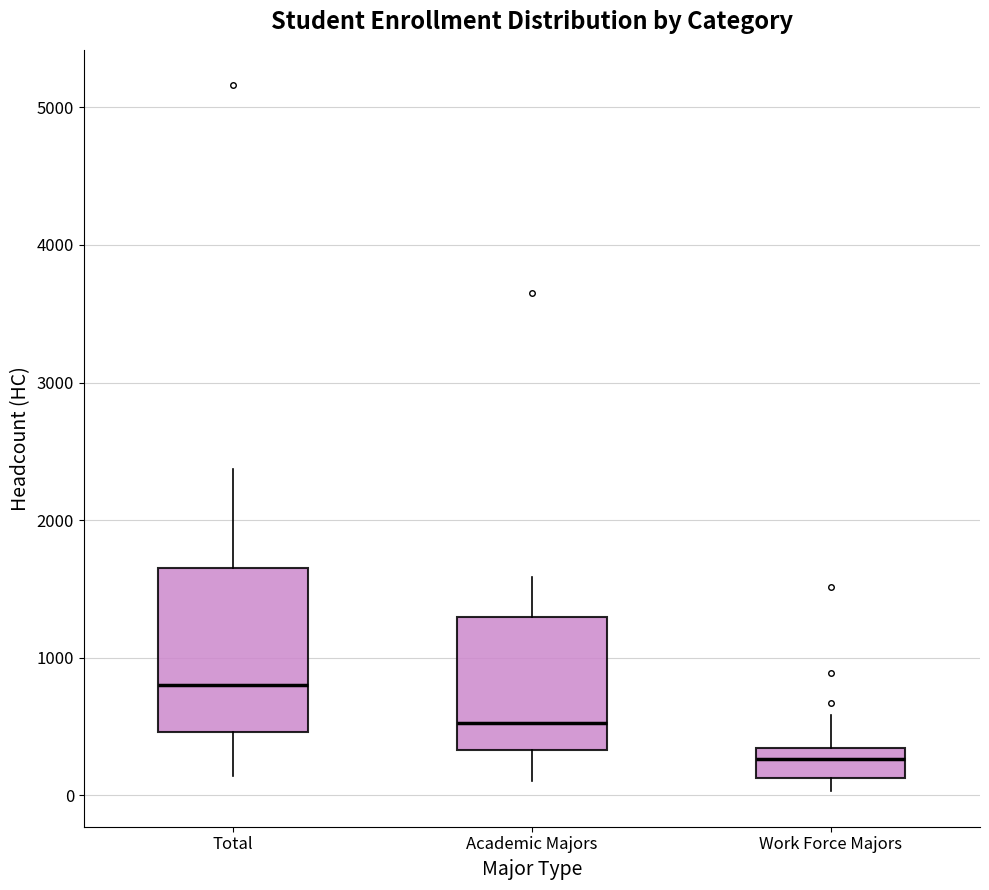

Reading left to right, read every box against the y-axis: the position of its median line, the range the box covers, and the ends of its whiskers. The values are not printed on the chart, so give them approximately, as read against the axis.

Total: median 800, box 500 to 1700, whiskers 100 to 2400
Academic Majors: median 500, box 300 to 1300, whiskers 100 to 1600
Work Force Majors: median 300 (inside the box), box 100 to 300, whiskers 0 to 600